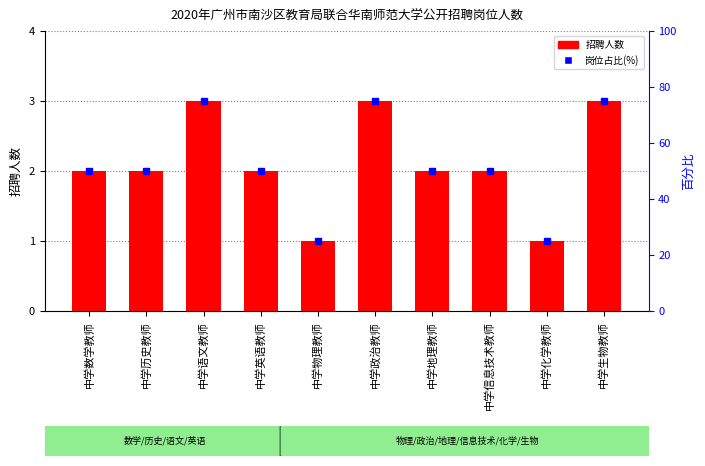

What position from the left is 中学英语教师?

4